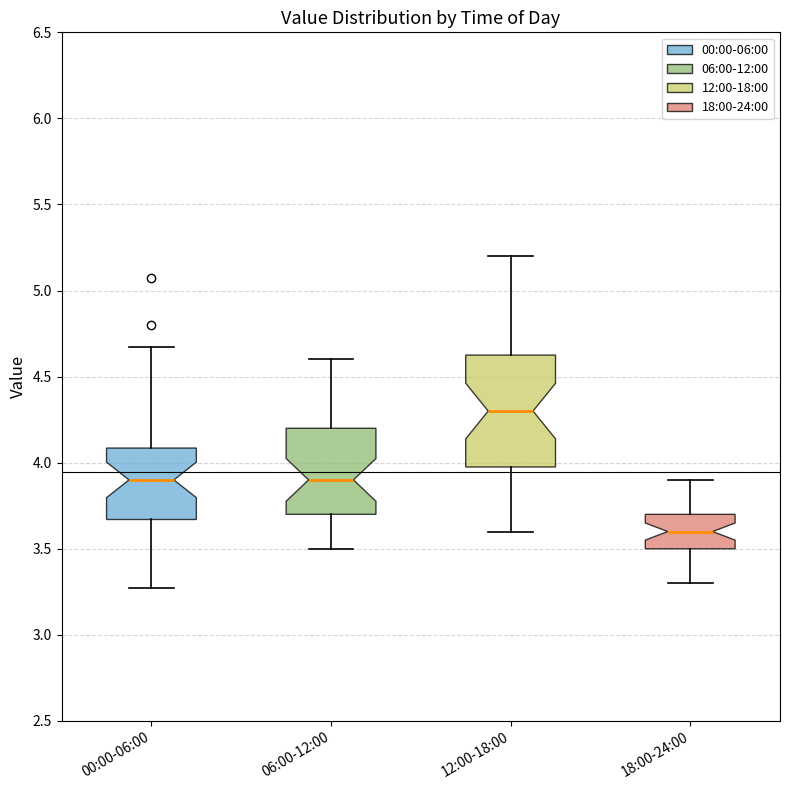

Where does the median line of the box for 06:00-12:00 sit on the y-axis? The values are not printed on the chart, so give them approximately, as read against the axis.

3.90